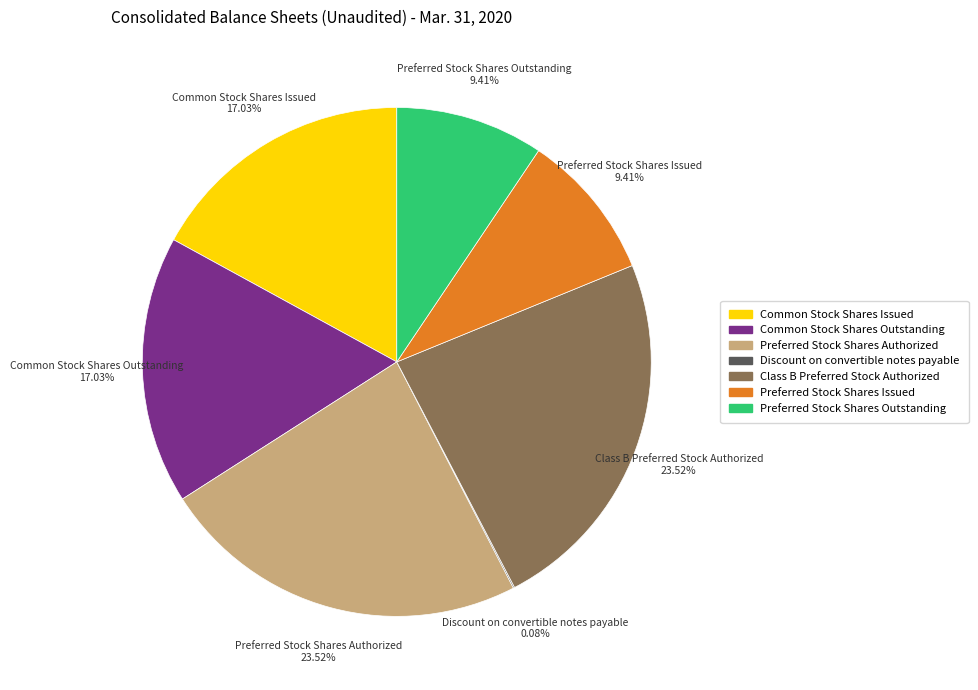

What is the ratio of the value at Common Stock Shares Outstanding to the value at Preferred Stock Shares Outstanding?

1.8